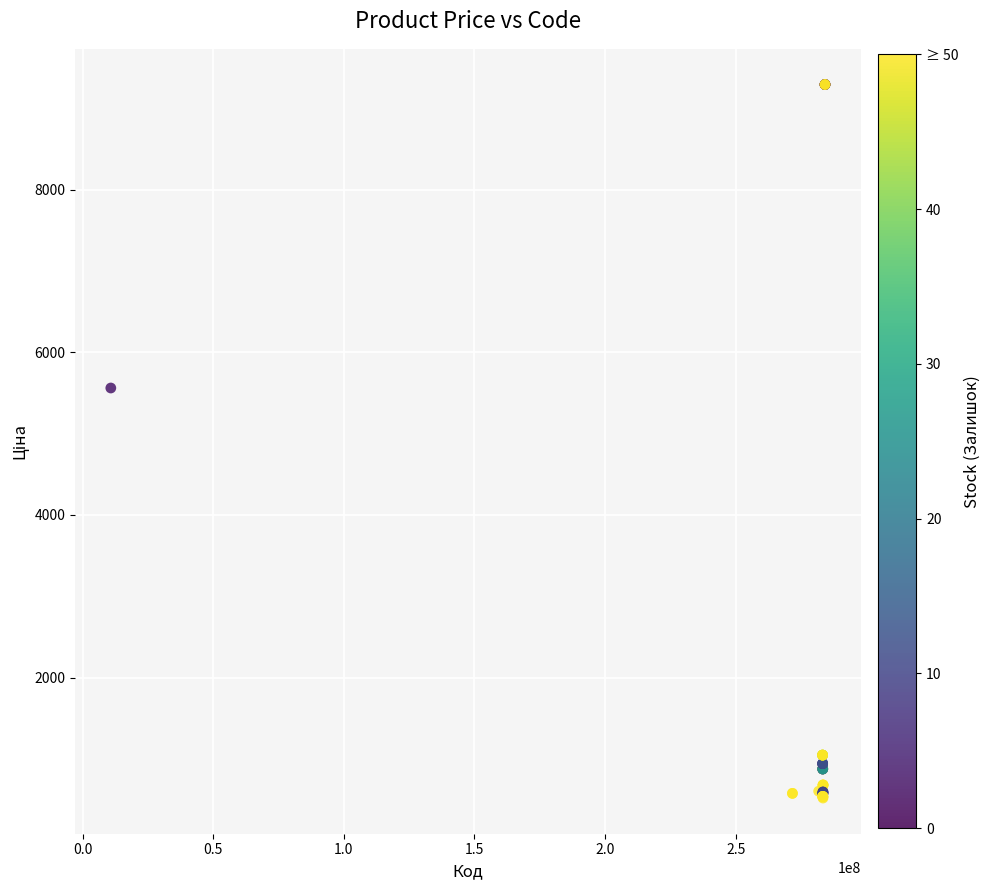

What Y value in the scatter plot is closest to 4905?

5560.3